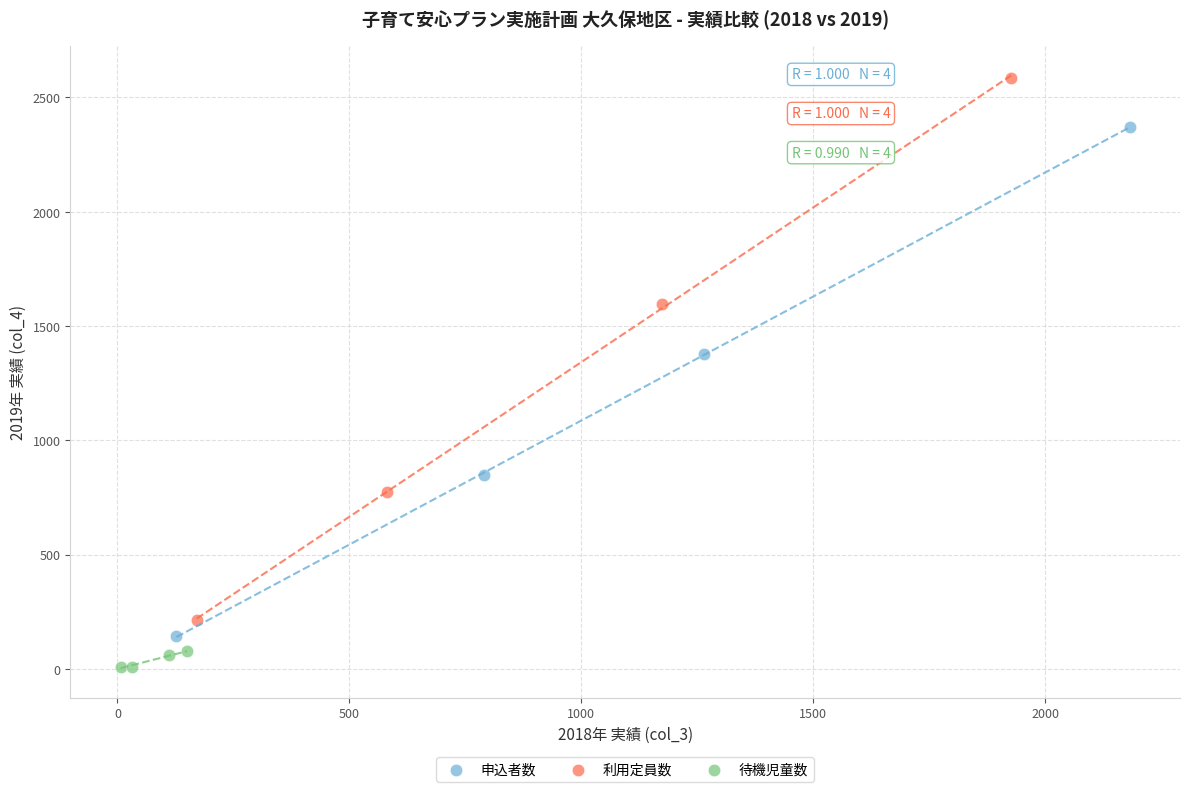

What are all the series names shown in the legend?

申込者数, 利用定員数, 待機児童数